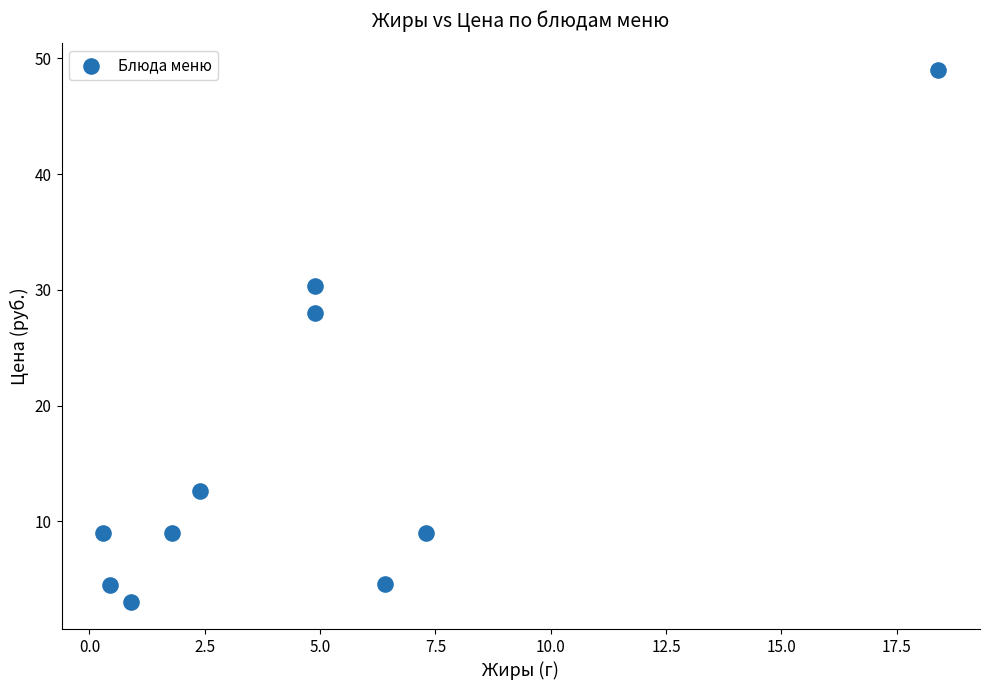

What Y value in the scatter plot is closest to 26?

28.0